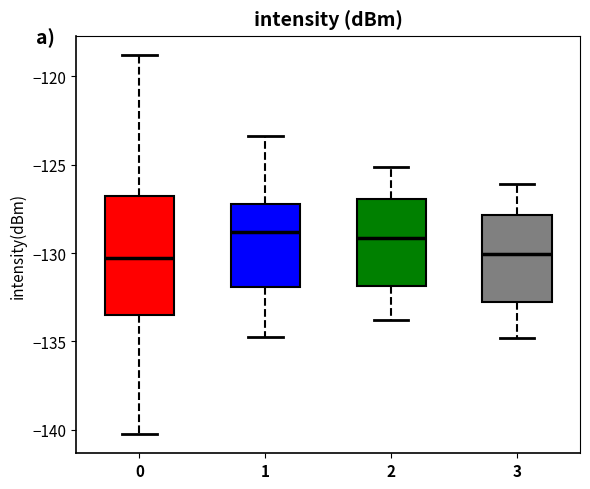

Reading left to right, transcribe this box plot: for each box, give where its median line is, the range the box spans, and where its two whiskers end, as read against the y-axis. The values are not printed on the chart, so give them approximately, as read against the axis.

0: median -130.5, box -133.5 to -127.0, whiskers -140.5 to -119.0
1: median -129.0, box -132.0 to -127.0, whiskers -135.0 to -123.5
2: median -129.0, box -132.0 to -127.0, whiskers -134.0 to -125.0
3: median -130.0, box -132.5 to -128.0, whiskers -135.0 to -126.0